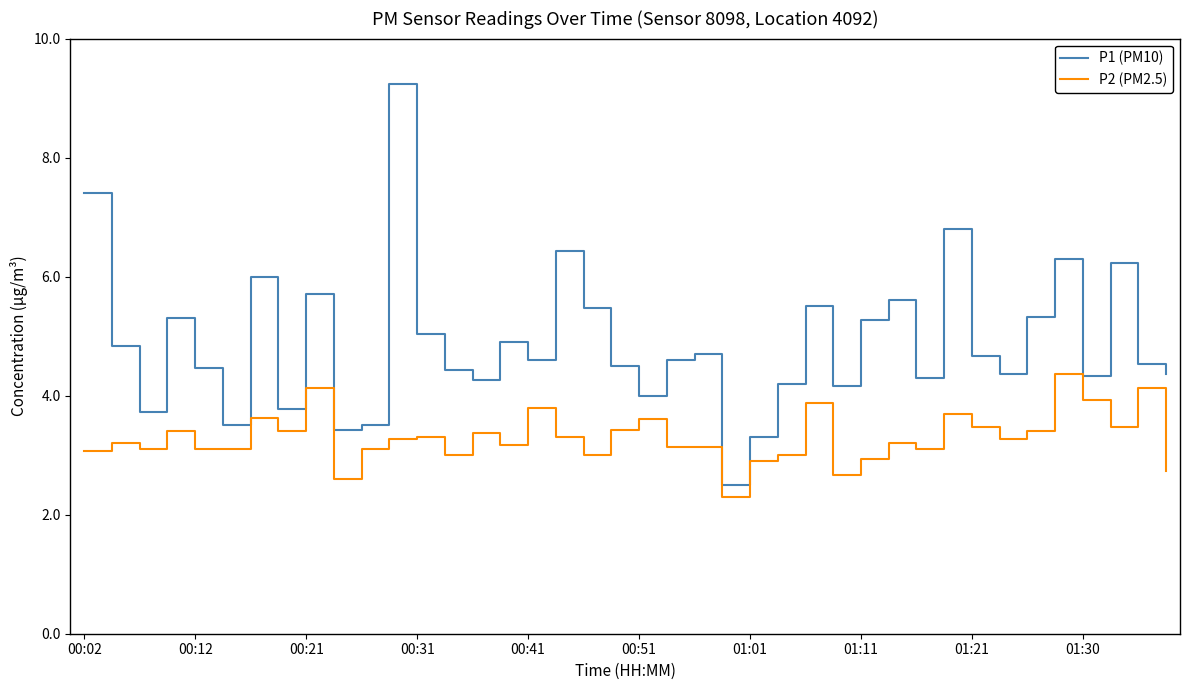

Rank the series by their average value, from highest to lowest.

P1 (PM10), P2 (PM2.5)